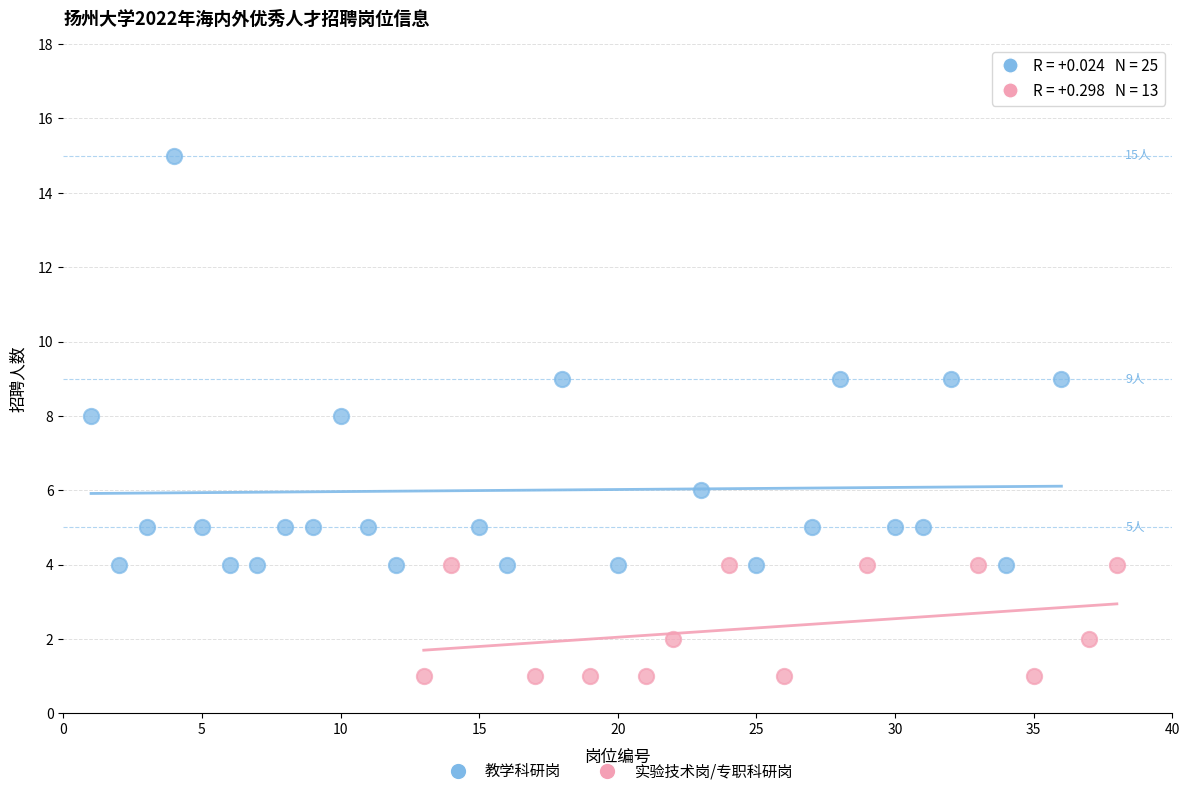

Which series contains the highest Y value?

教学科研岗